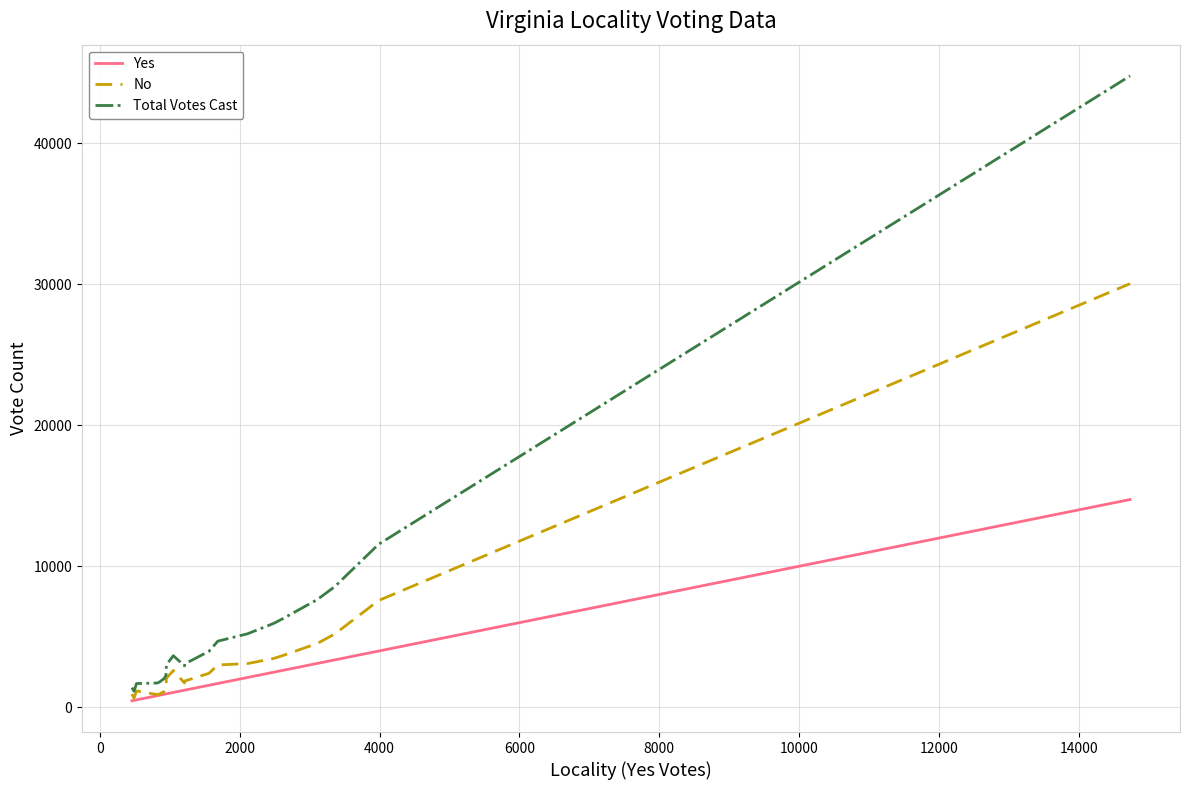

Rank the series by their maximum value, from lowest to highest.

Yes, No, Total Votes Cast